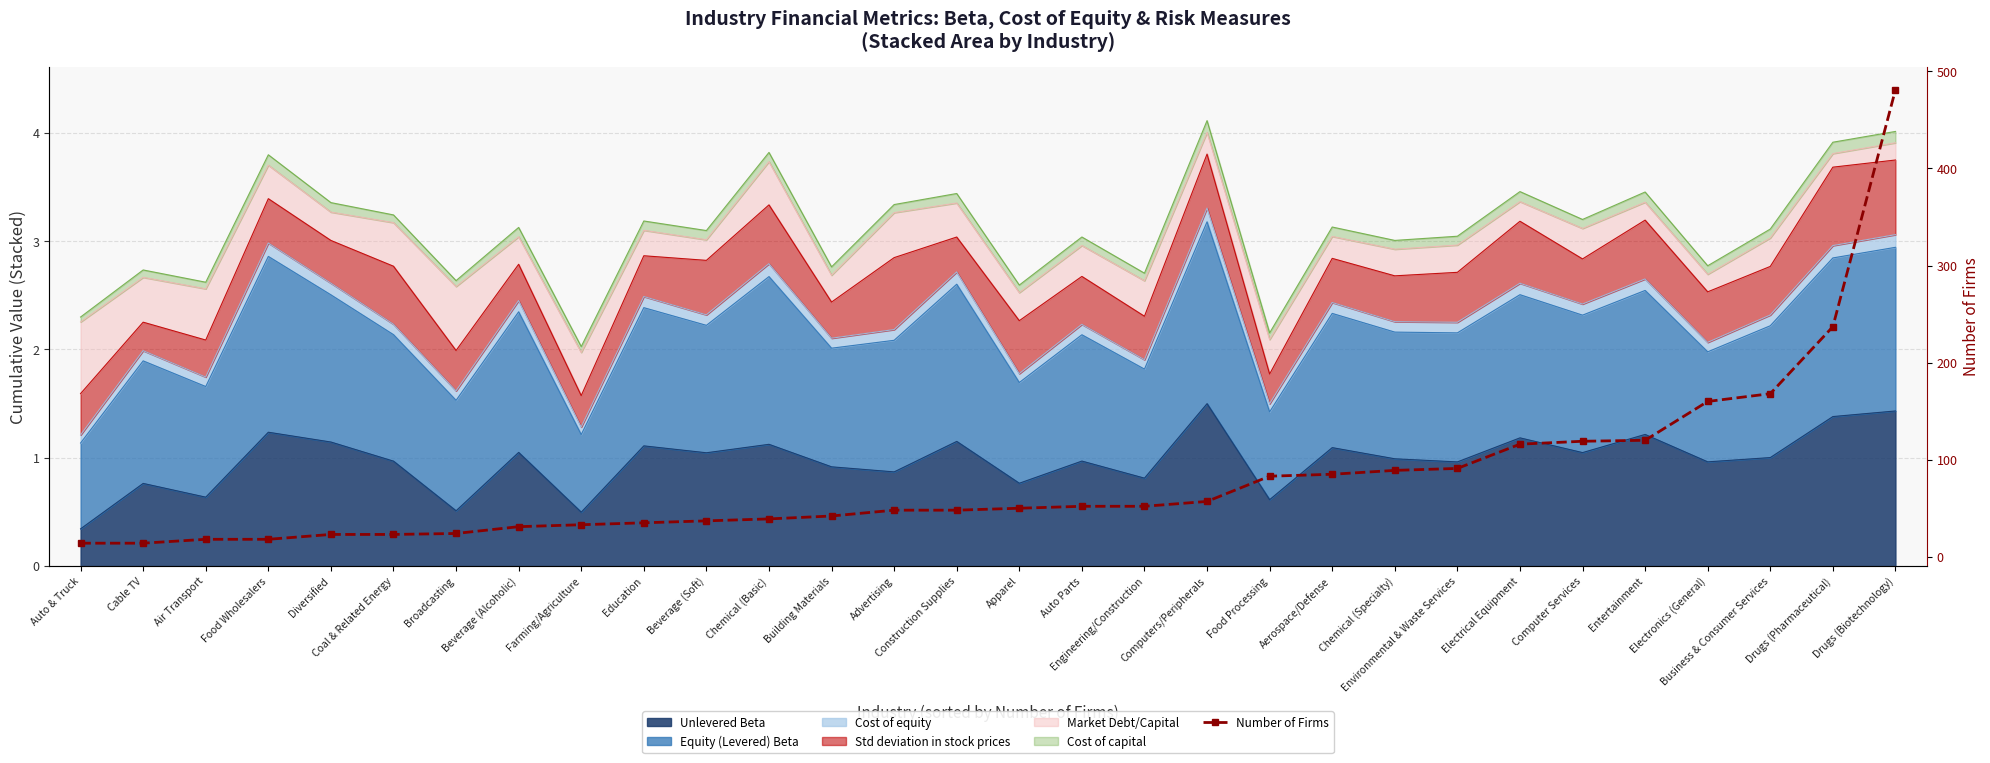

True or false: the data shows 160 at Electronics (General).

True